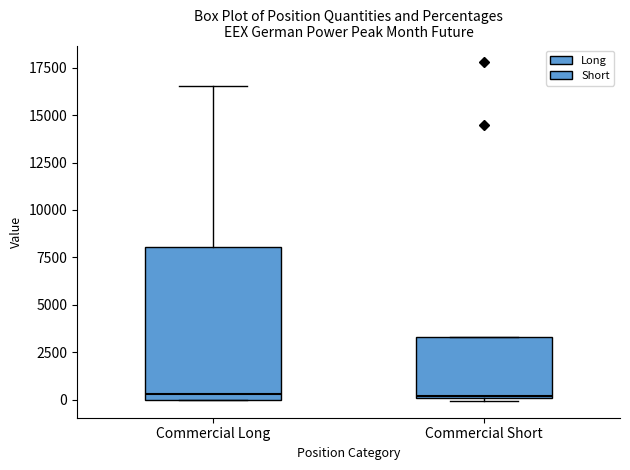

Reading left to right, read every box against the y-axis: the position of its median line, the range the box covers, and the ends of its whiskers. The values are not printed on the chart, so give them approximately, as read against the axis.

Commercial Long: median 500, box 0 to 8000, whiskers 0 to 16500
Commercial Short: median 0, box 0 to 3500, whiskers 0 to 3500